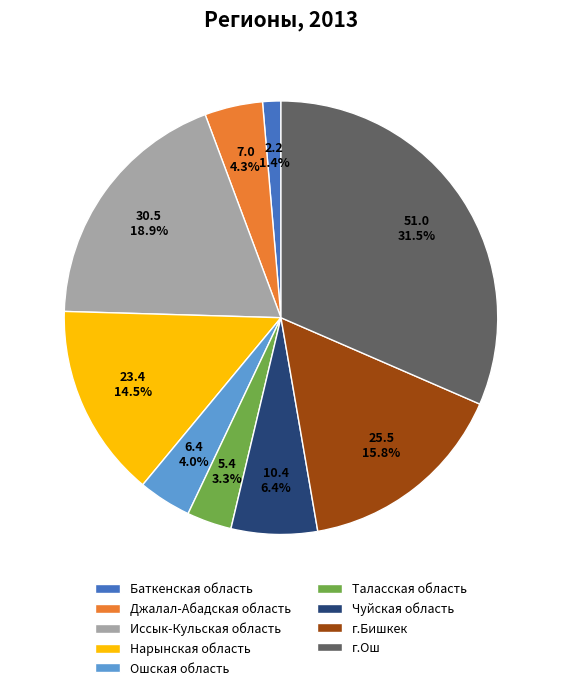

Does Баткенская область account for over 50% of the chart?

No